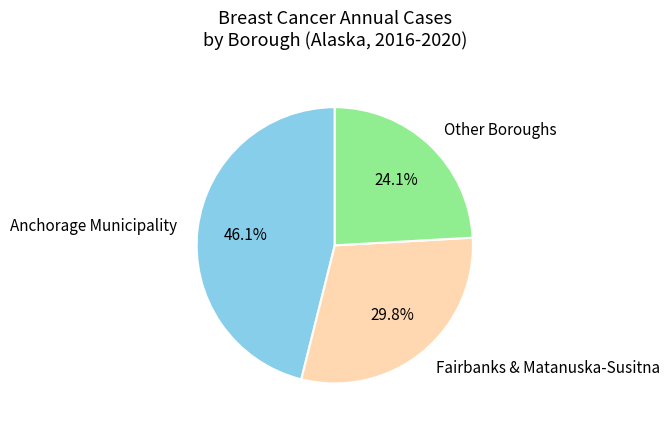

To the nearest percent, what percentage of the pie is Anchorage Municipality?

46%